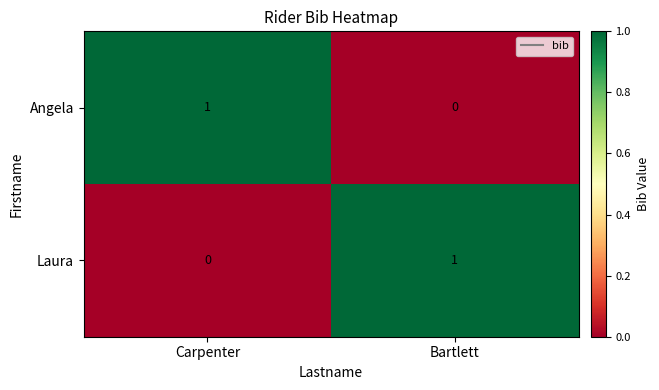

Where is Laura nearest to the value 0?

Carpenter